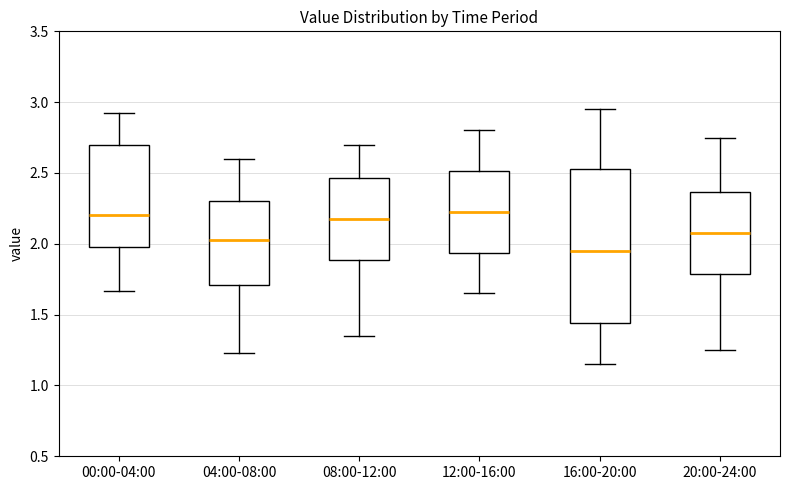

Reading left to right, transcribe this box plot: for each box, give where its median line is, the range the box spans, and where its two whiskers end, as read against the y-axis. The values are not printed on the chart, so give them approximately, as read against the axis.

00:00-04:00: median 2.20, box 2.00 to 2.70, whiskers 1.65 to 2.90
04:00-08:00: median 2.05, box 1.70 to 2.30, whiskers 1.25 to 2.60
08:00-12:00: median 2.20, box 1.90 to 2.45, whiskers 1.35 to 2.70
12:00-16:00: median 2.25, box 1.95 to 2.50, whiskers 1.65 to 2.80
16:00-20:00: median 1.95, box 1.45 to 2.55, whiskers 1.15 to 2.95
20:00-24:00: median 2.10, box 1.80 to 2.35, whiskers 1.25 to 2.75